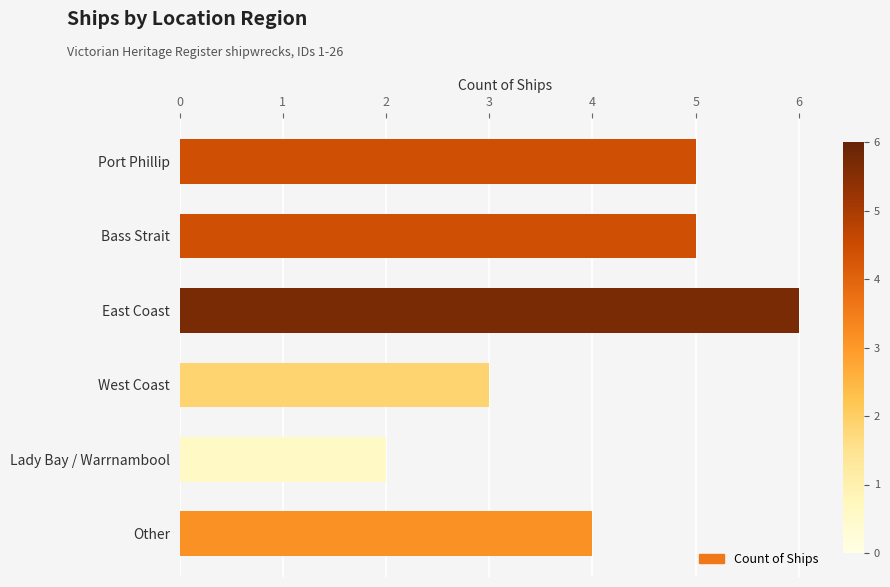

What value does the data have at Port Phillip?

5